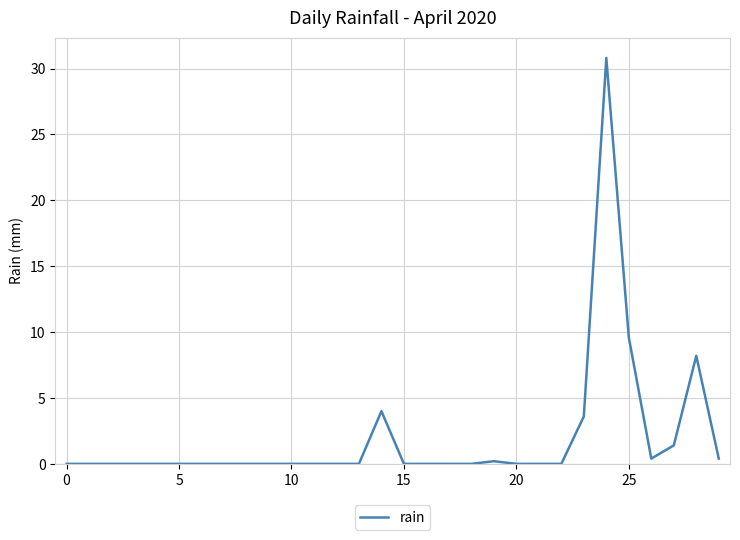

What is the greatest value displayed?

30.8